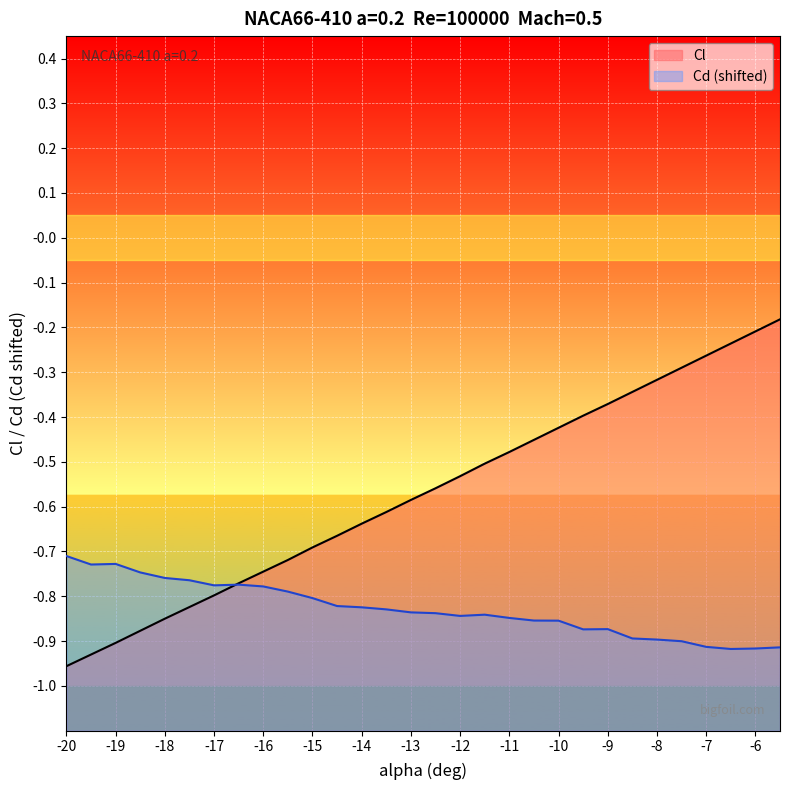

Reading left to right, extract all data points from this chart.

Cl: -1.0	-0.9	-0.9	-0.9	-0.8	-0.8	-0.8	-0.8	-0.7	-0.7	-0.7	-0.7	-0.6	-0.6	-0.6	-0.6	-0.5	-0.5	-0.5	-0.5	-0.4	-0.4	-0.4	-0.3	-0.3	-0.3	-0.3	-0.2	-0.2	-0.2
Cd: -0.7	-0.7	-0.7	-0.7	-0.8	-0.8	-0.8	-0.8	-0.8	-0.8	-0.8	-0.8	-0.8	-0.8	-0.8	-0.8	-0.8	-0.8	-0.8	-0.9	-0.9	-0.9	-0.9	-0.9	-0.9	-0.9	-0.9	-0.9	-0.9	-0.9